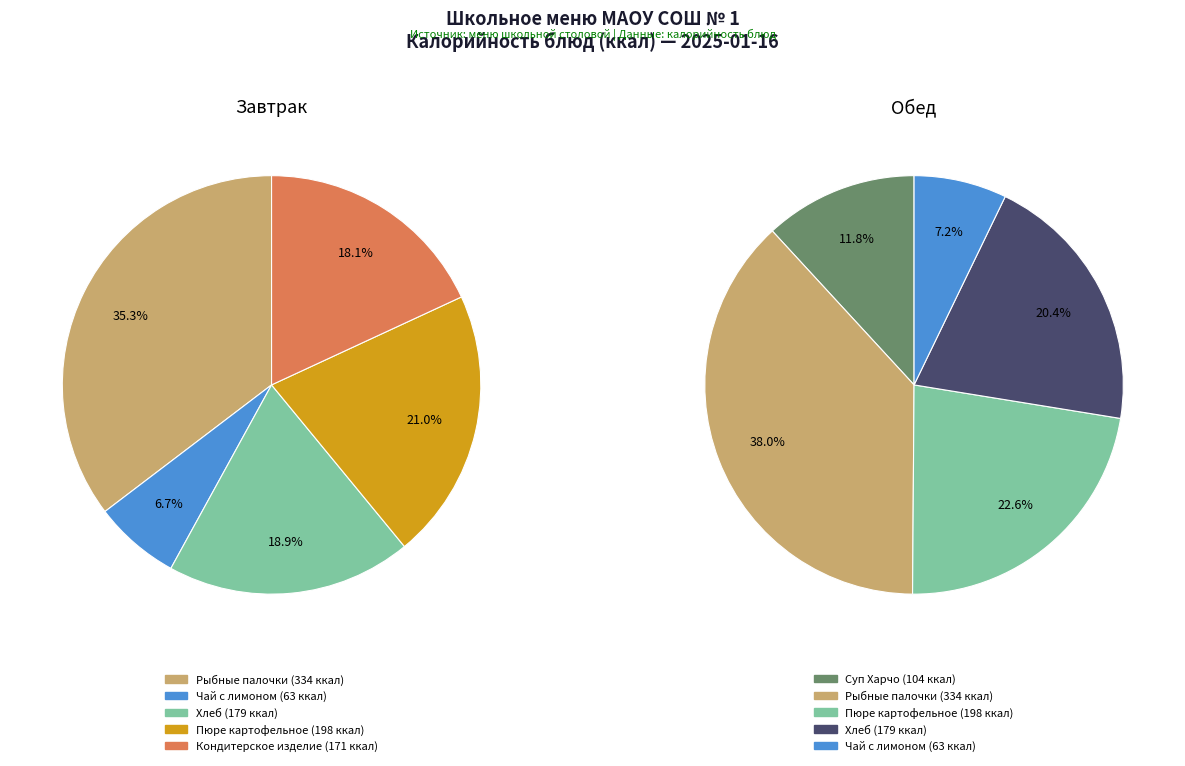

The Завтрак slice represents 45% of the pie. True or false?

False